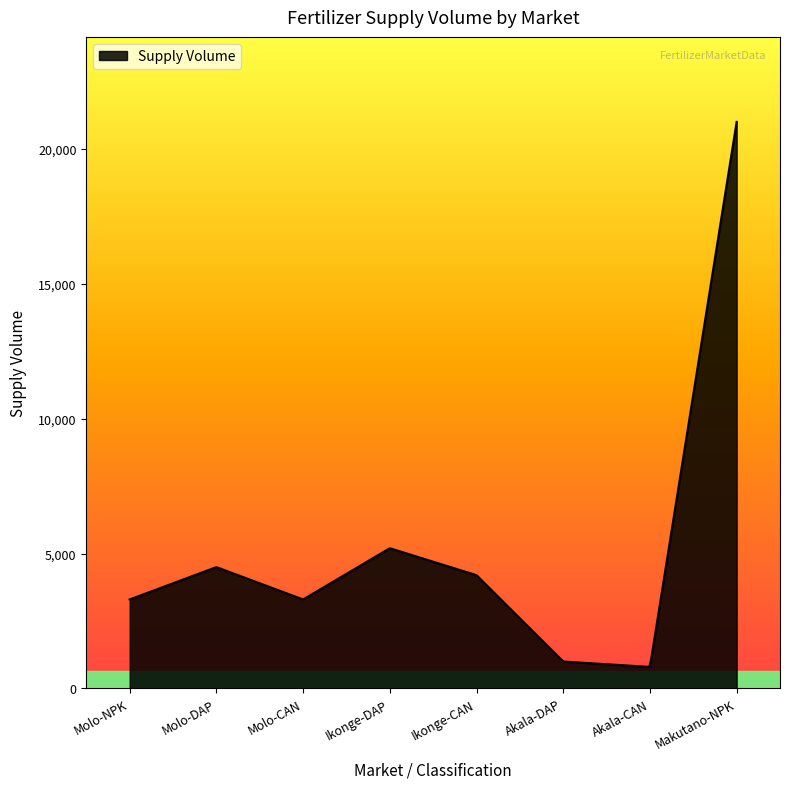

What is the greatest value displayed?

21000.0